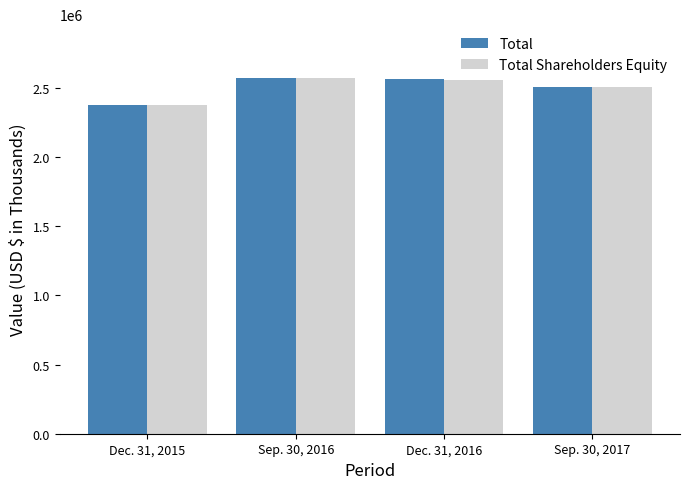

Is the value of Total Shareholders Equity at Sep. 30, 2017 greater than the value of Total at Dec. 31, 2015?

Yes